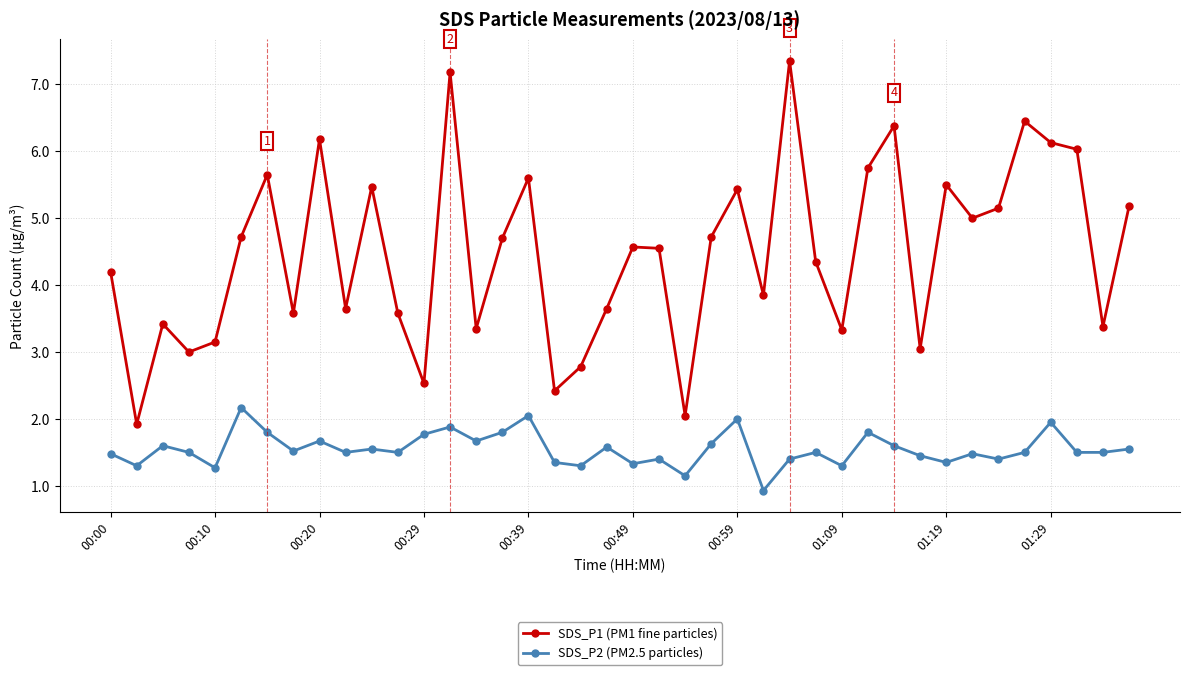

What is the value of the SDS_P2 (PM2.5 particles) point at the 25th from the left?

2.0